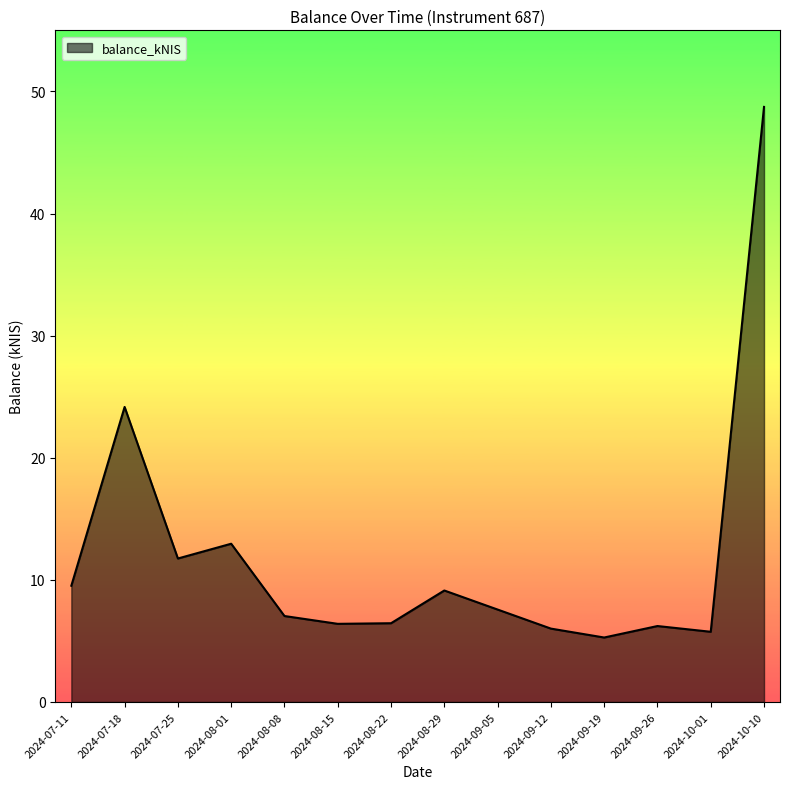

Which label corresponds to the largest value in the chart?

2024-10-10